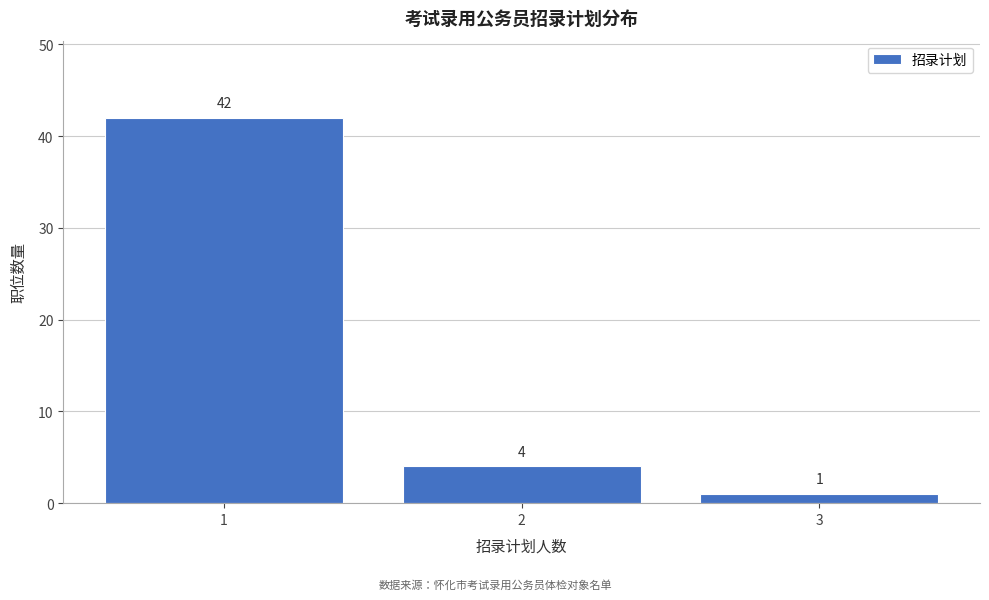

Reading left to right, transcribe all the data shown in this chart.

42	4	1